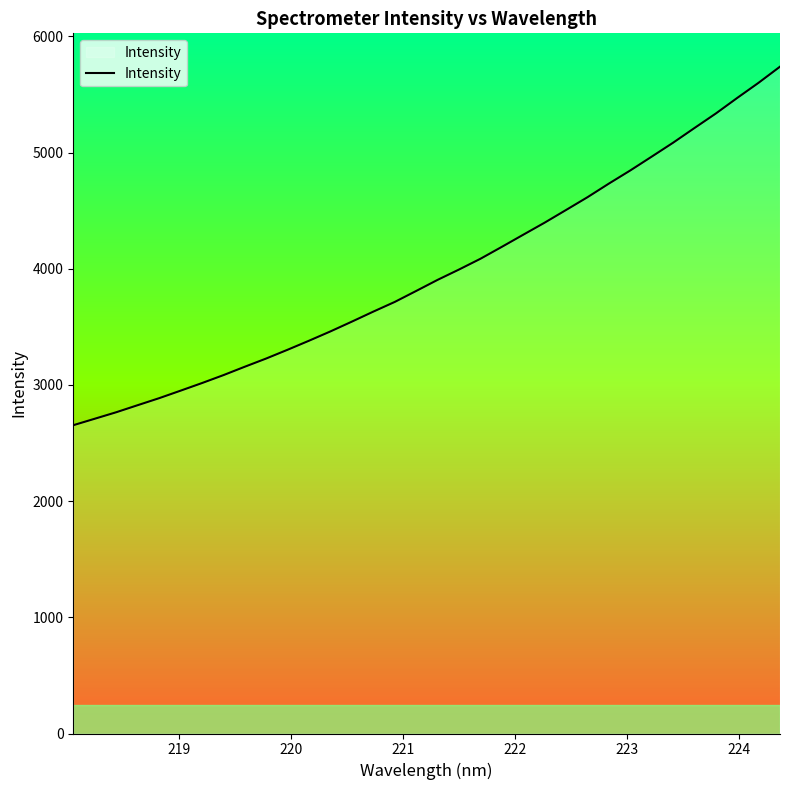

What is the difference between the maximum and minimum values?

3086.3